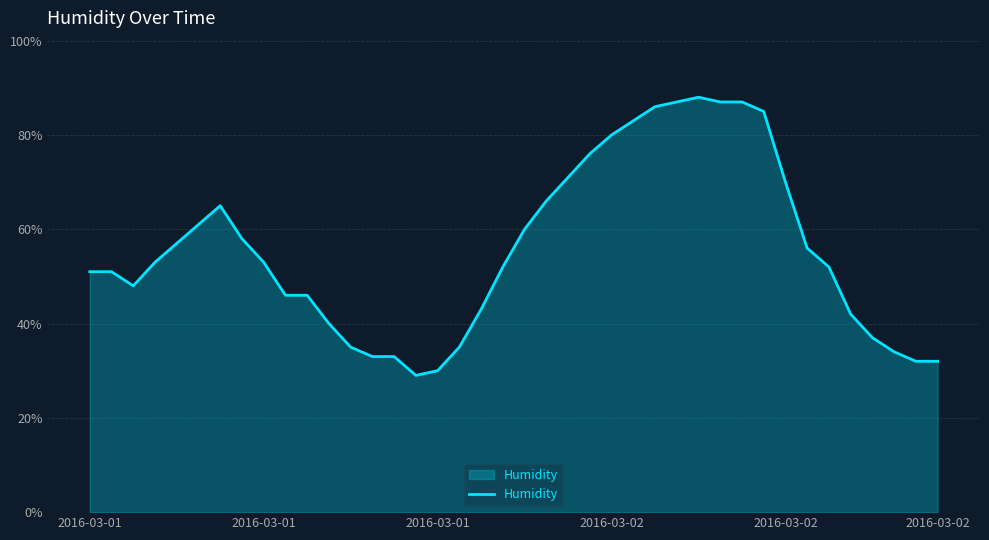

What is the greatest value displayed?

88